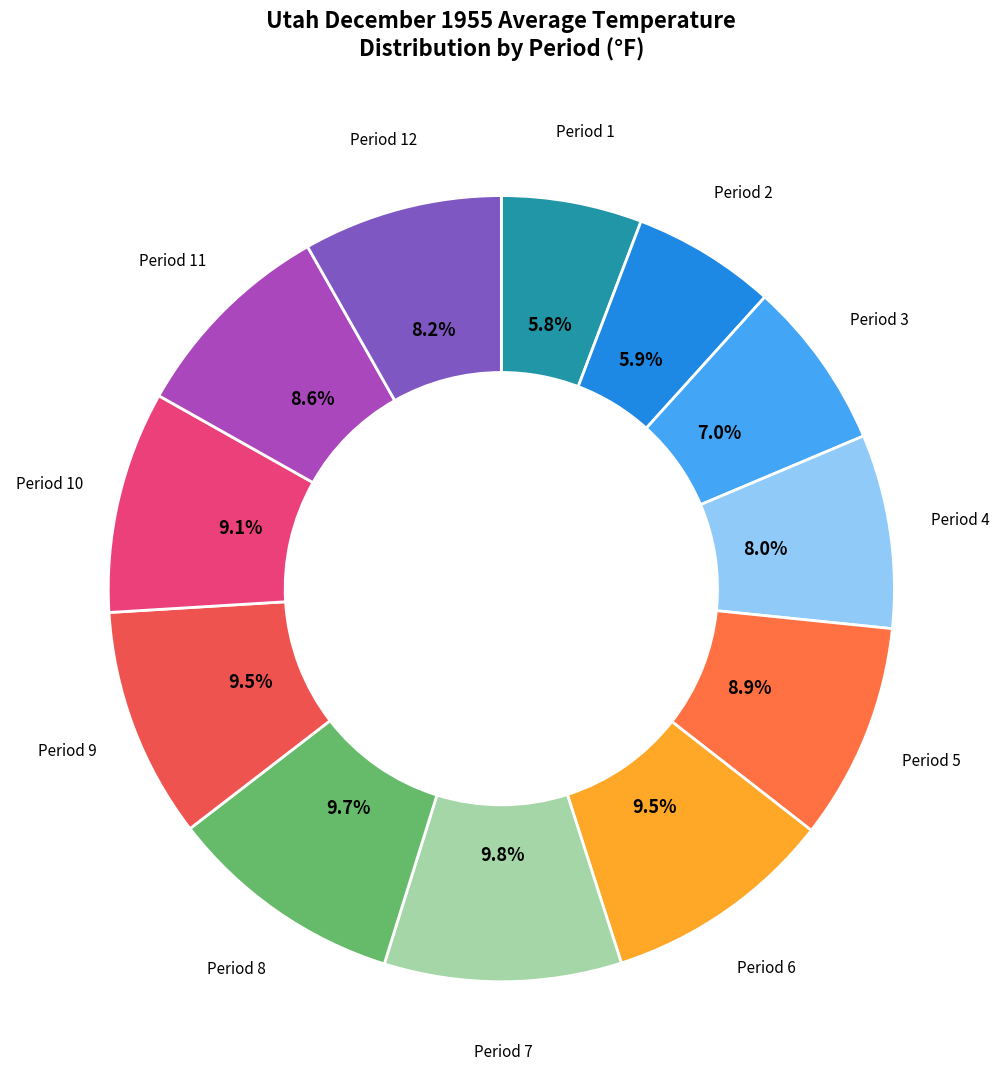

Count the number of slices in the pie.

12